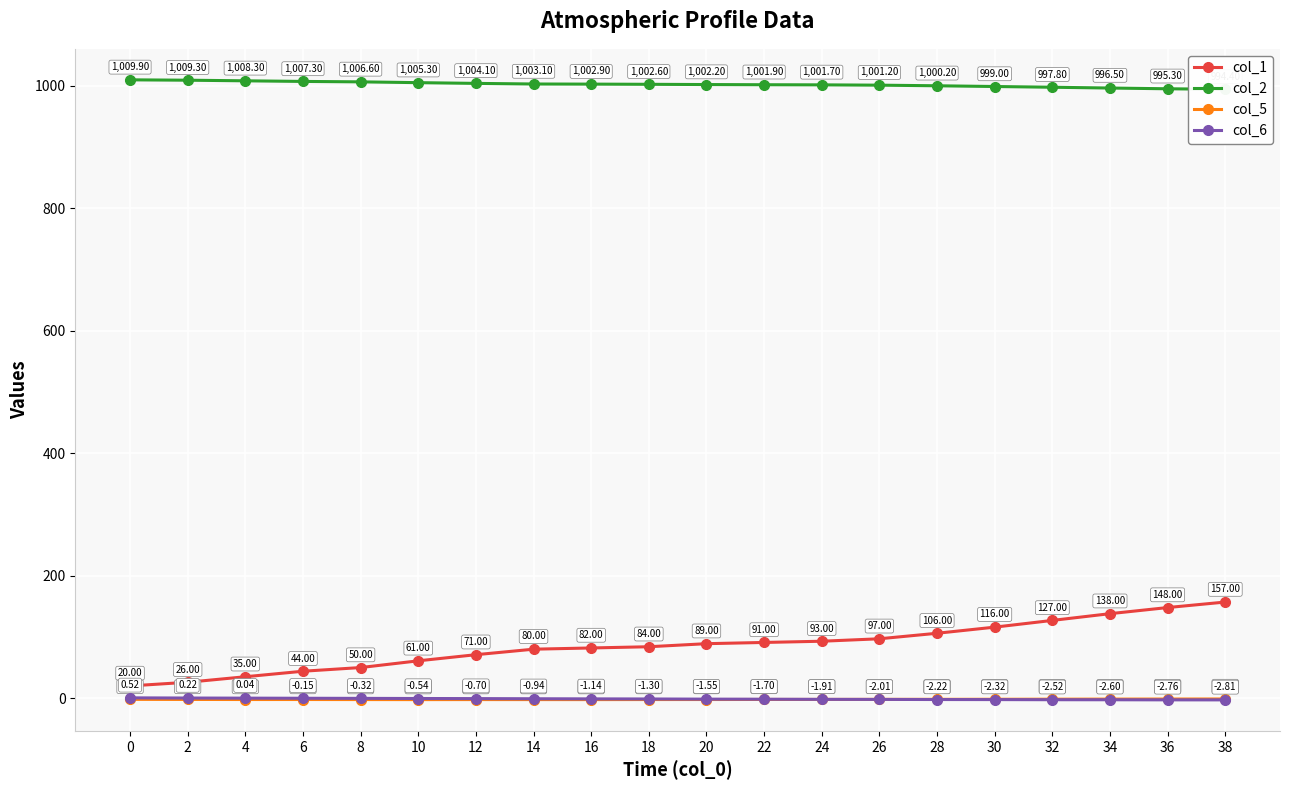

Rank the series by their maximum value, from highest to lowest.

col_2, col_1, col_6, col_5